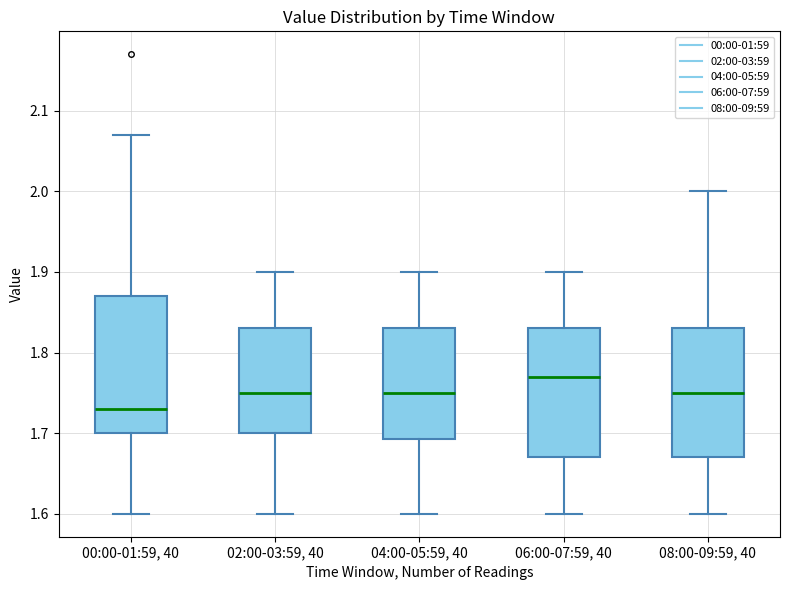

Reading left to right, transcribe this box plot: for each box, give where its median line is, the range the box spans, and where its two whiskers end, as read against the y-axis. The values are not printed on the chart, so give them approximately, as read against the axis.

00:00-01:59, 40: median 1.73, box 1.70 to 1.87, whiskers 1.60 to 2.07
02:00-03:59, 40: median 1.75, box 1.70 to 1.83, whiskers 1.60 to 1.90
04:00-05:59, 40: median 1.75, box 1.69 to 1.83, whiskers 1.60 to 1.90
06:00-07:59, 40: median 1.77, box 1.67 to 1.83, whiskers 1.60 to 1.90
08:00-09:59, 40: median 1.75, box 1.67 to 1.83, whiskers 1.60 to 2.00